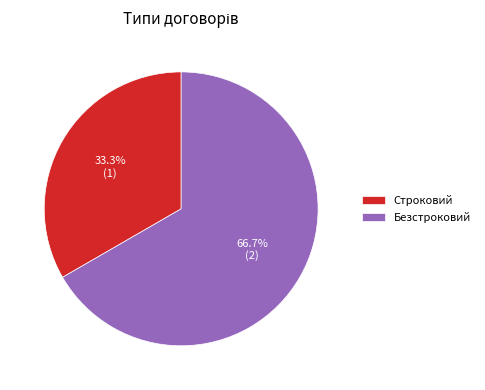

The Строковий slice represents 33% of the pie. True or false?

True